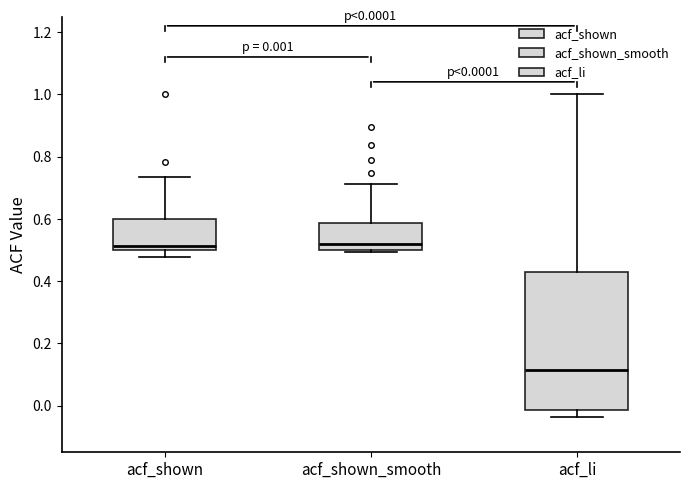

Comparing the boxes themselves (not the whiskers), which one is the tallest?

acf_li